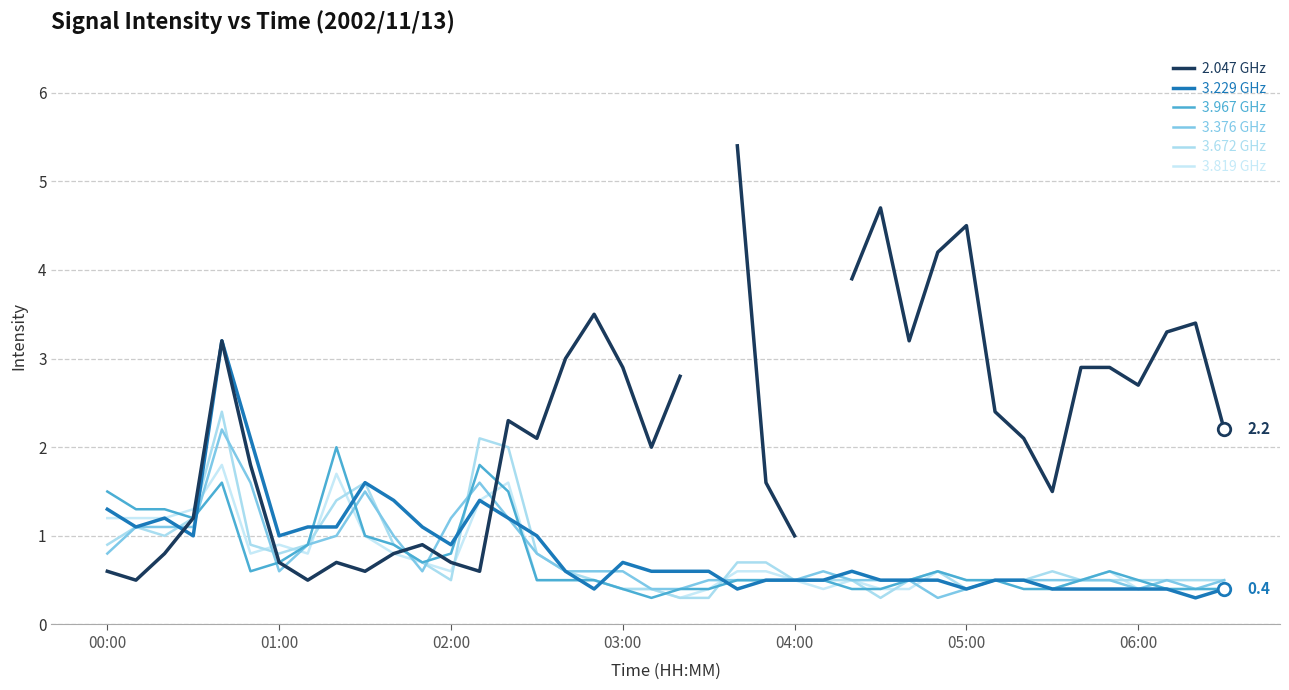

What is the total value across all series at 04:00?

3.5